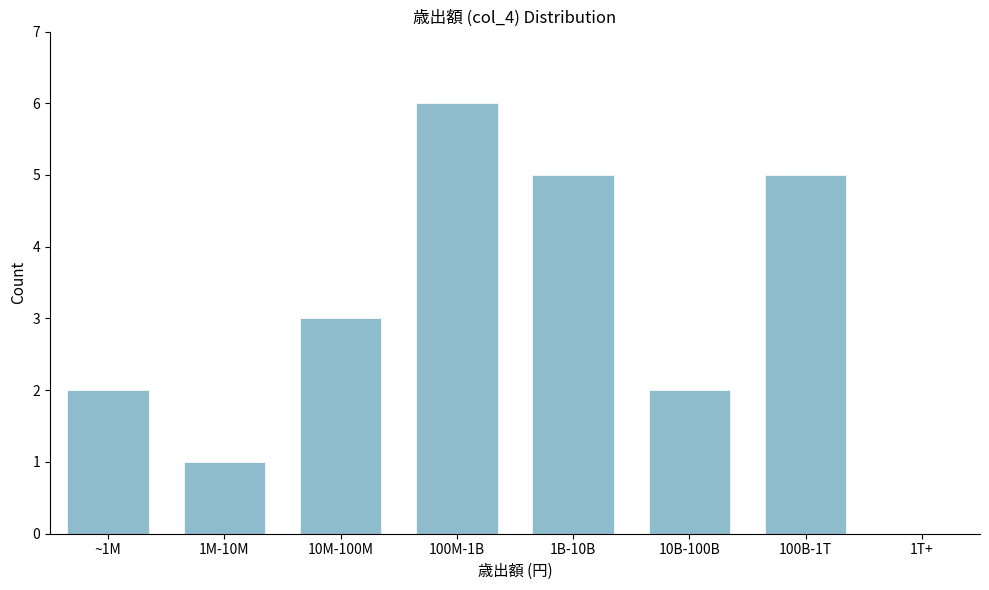

Reading left to right, transcribe all the data shown in this chart.

~1M=2	1M-10M=1	10M-100M=3	100M-1B=6	1B-10B=5	10B-100B=2	100B-1T=5	1T+=0